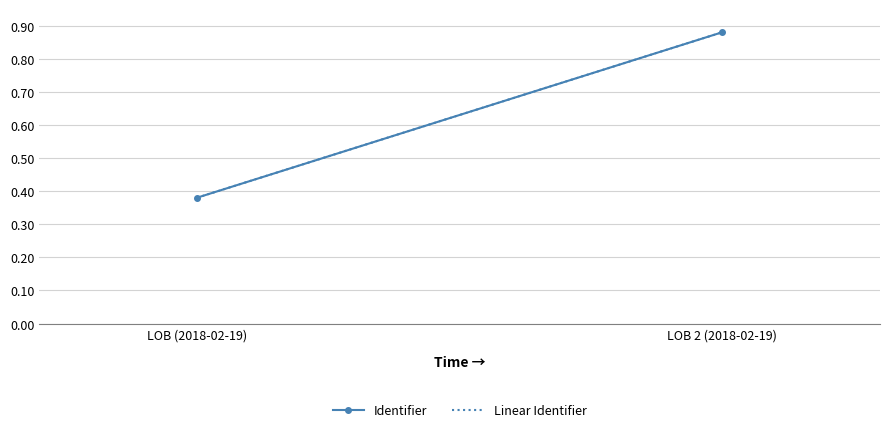

What value does the Identifier series have at LOB 2 (2018-02-19)?

0.9